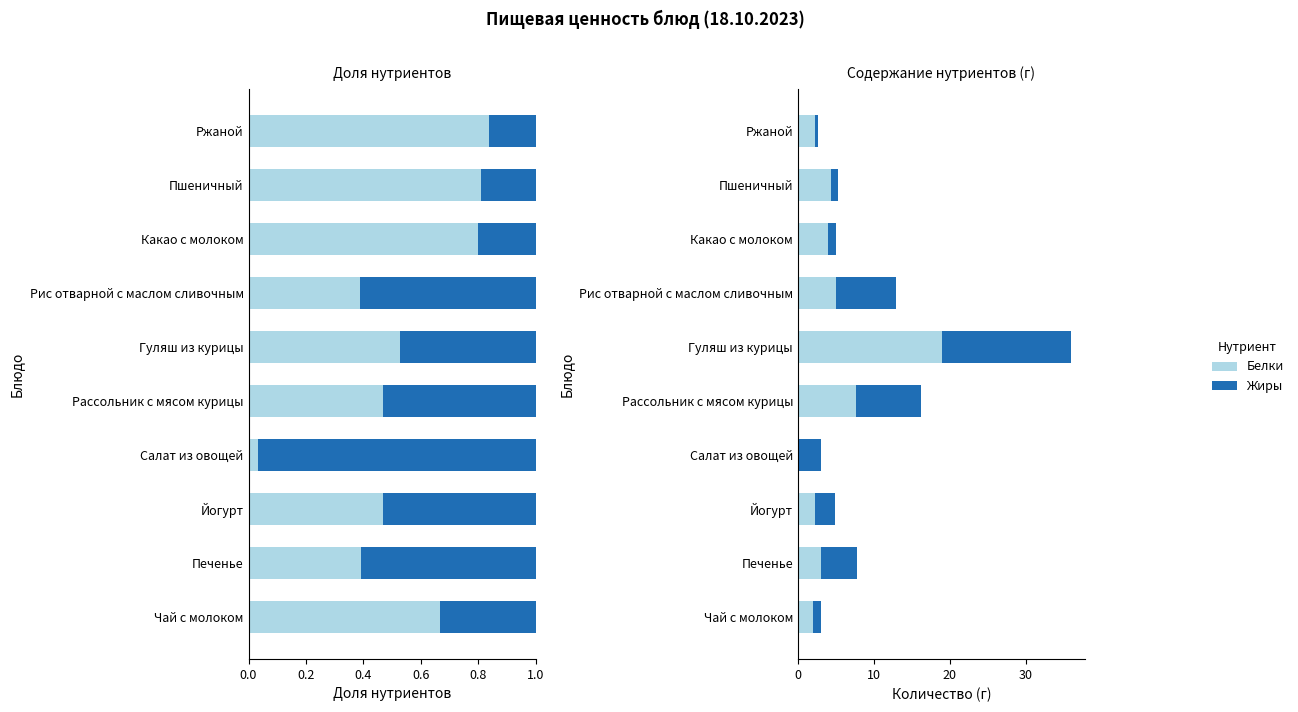

What is the spread (max minus min) of values at Салат из овощей?

2.9